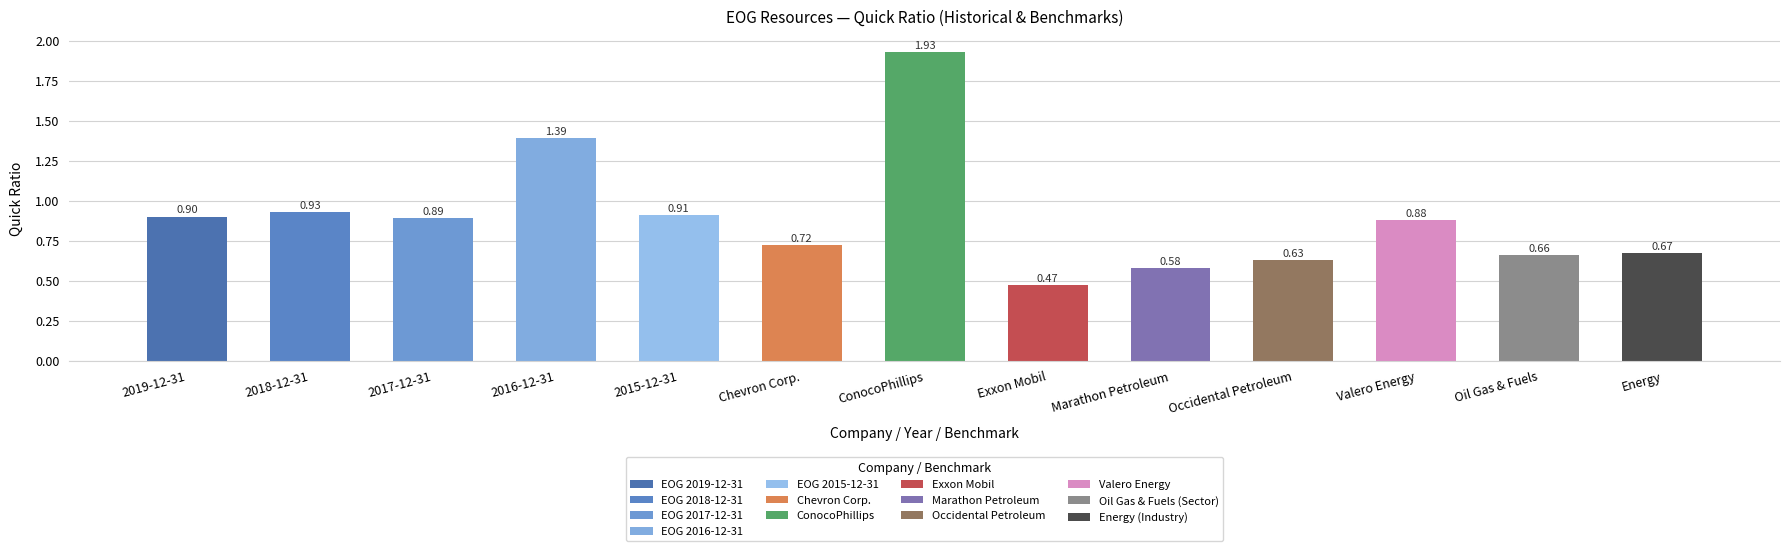

What is the average value?

0.9